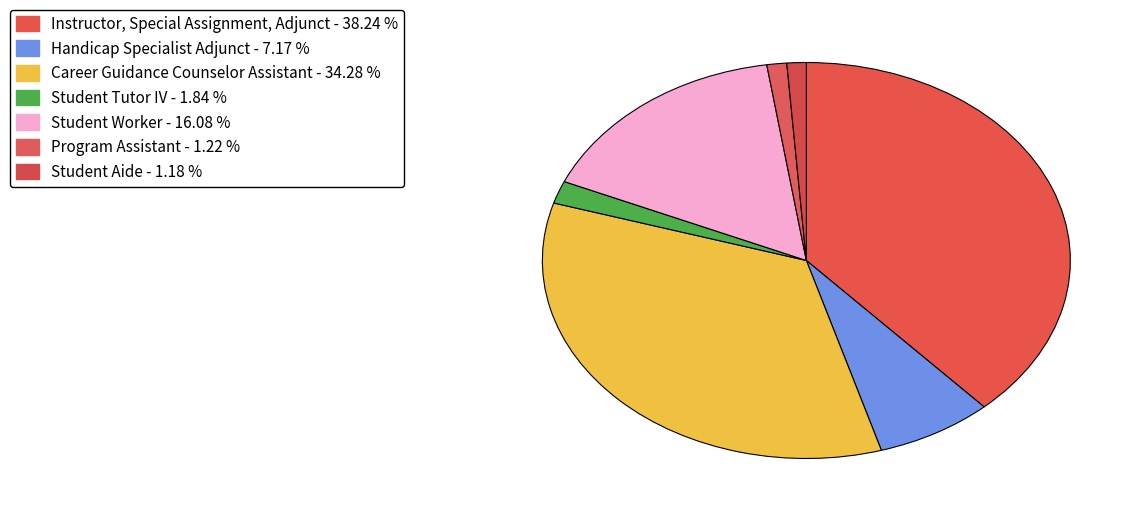

How many segments does this pie chart have?

7